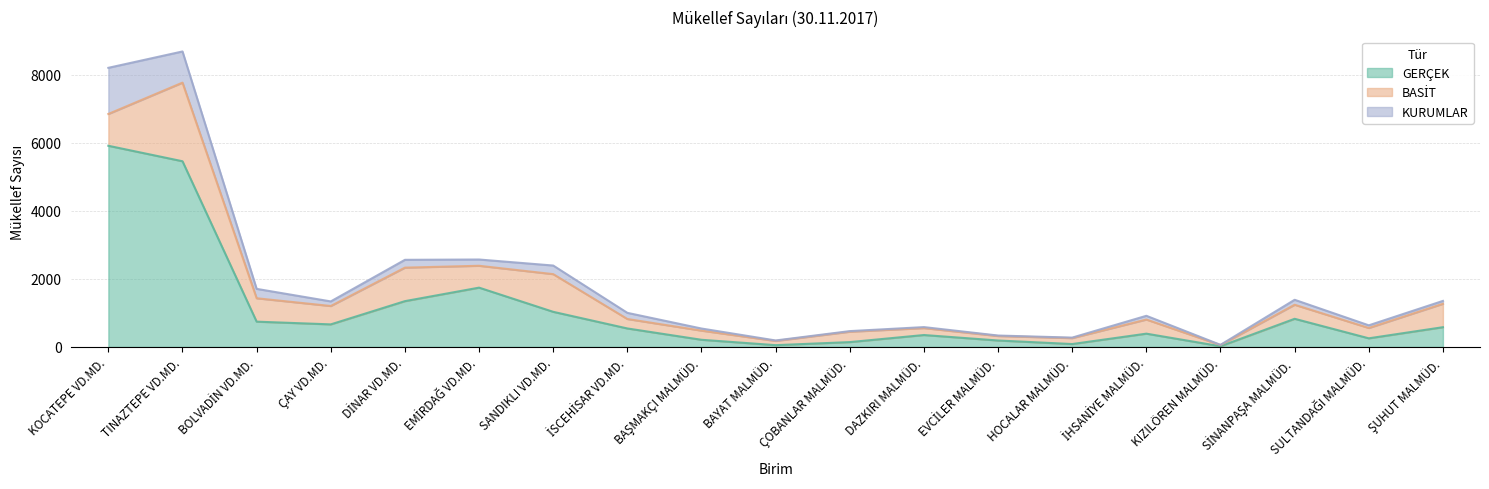

At which label does GERÇEK first exceed 543?

KOCATEPE VD.MD.